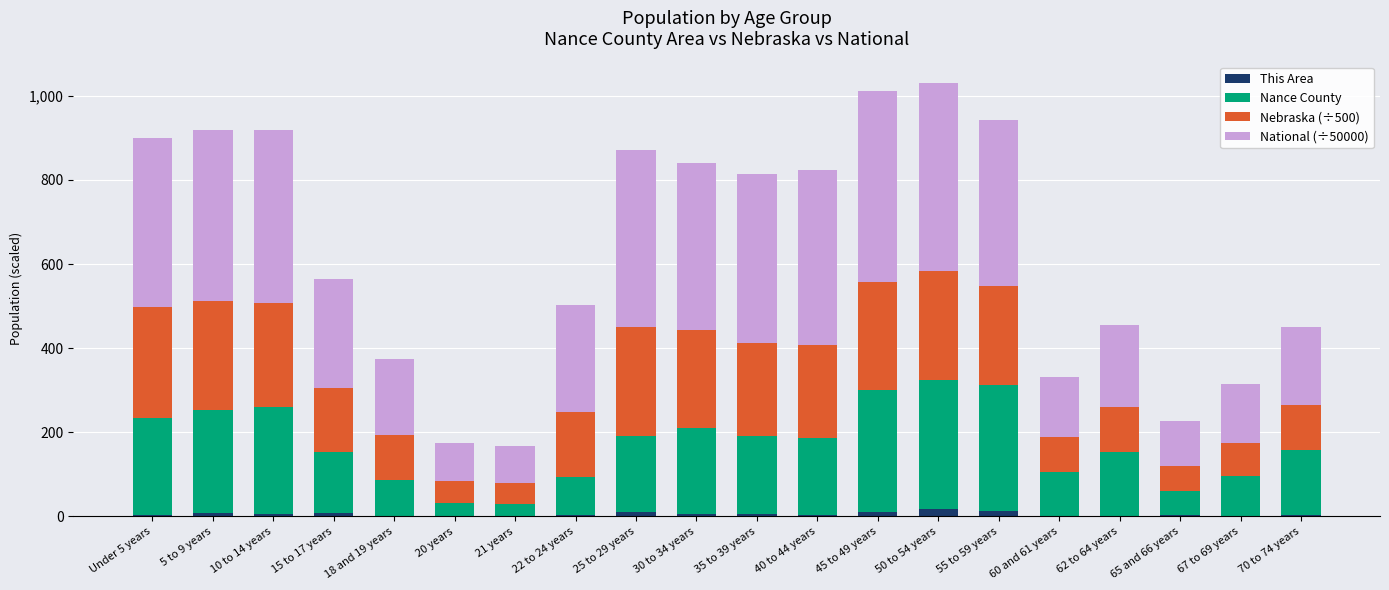

What is the total value across all series at 60 and 61 years?

330.6